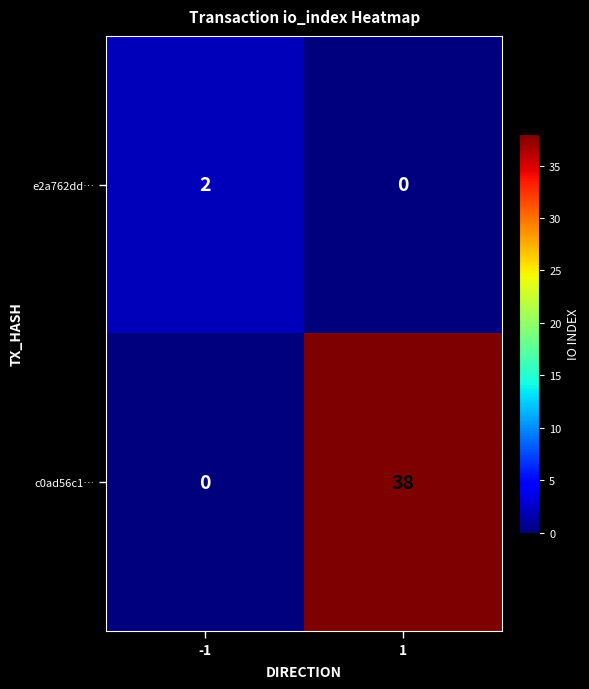

True or false: c0ad56c1… has a value of -22 at -1.

False